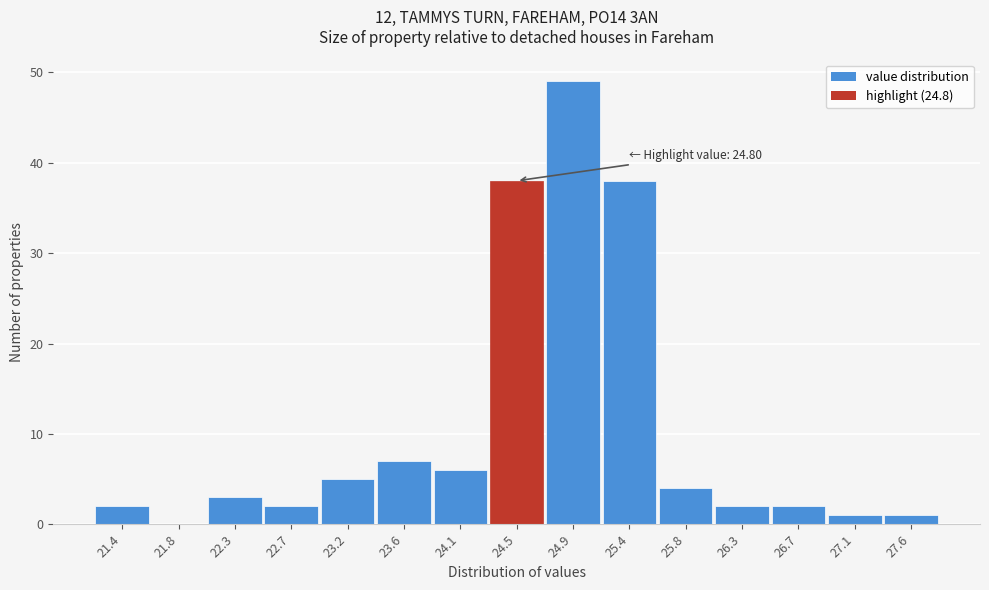

Reading left to right, list all the values displayed in this chart.

21.4=2	21.8=0	22.3=3	22.7=2	23.2=5	23.6=7	24.1=6	24.5=38	24.9=49	25.4=38	25.8=4	26.3=2	26.7=2	27.1=1	27.6=1